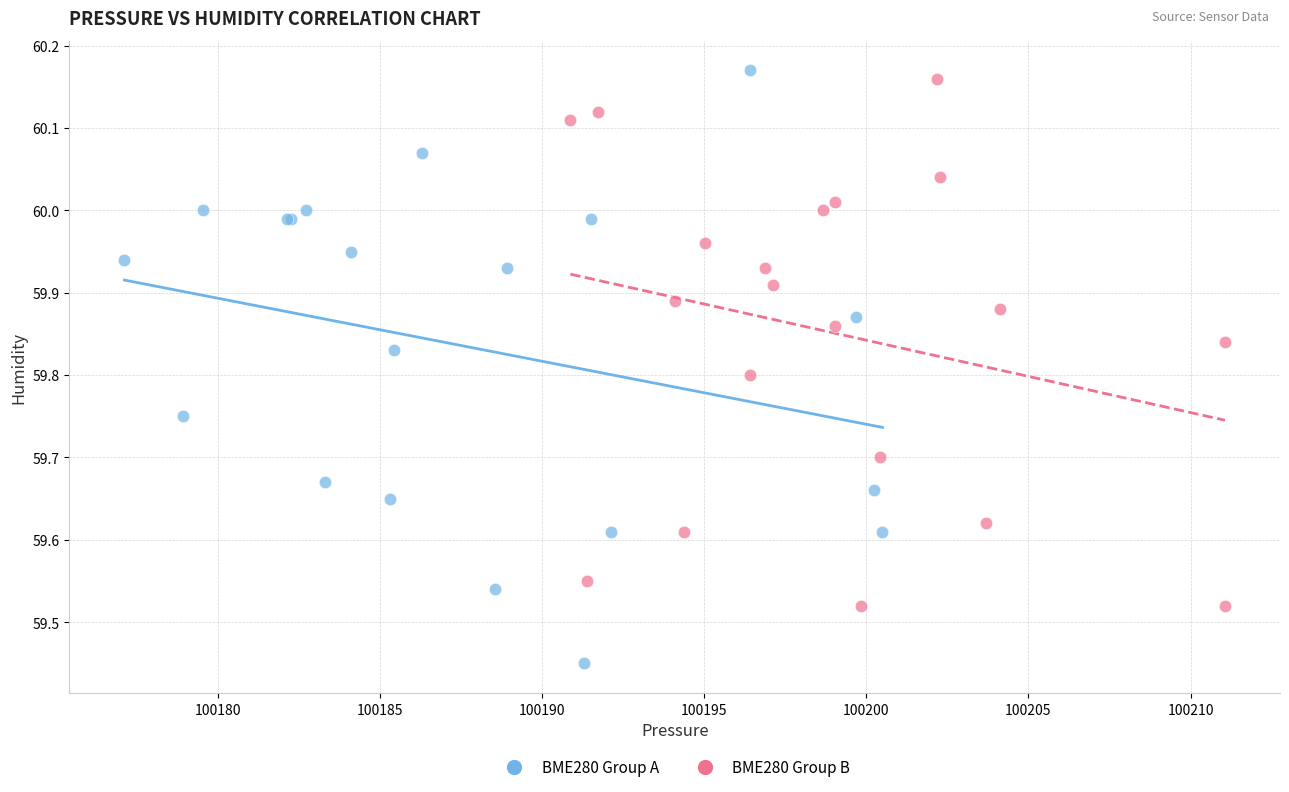

Which series has the widest spread of Y values?

BME280 Group A